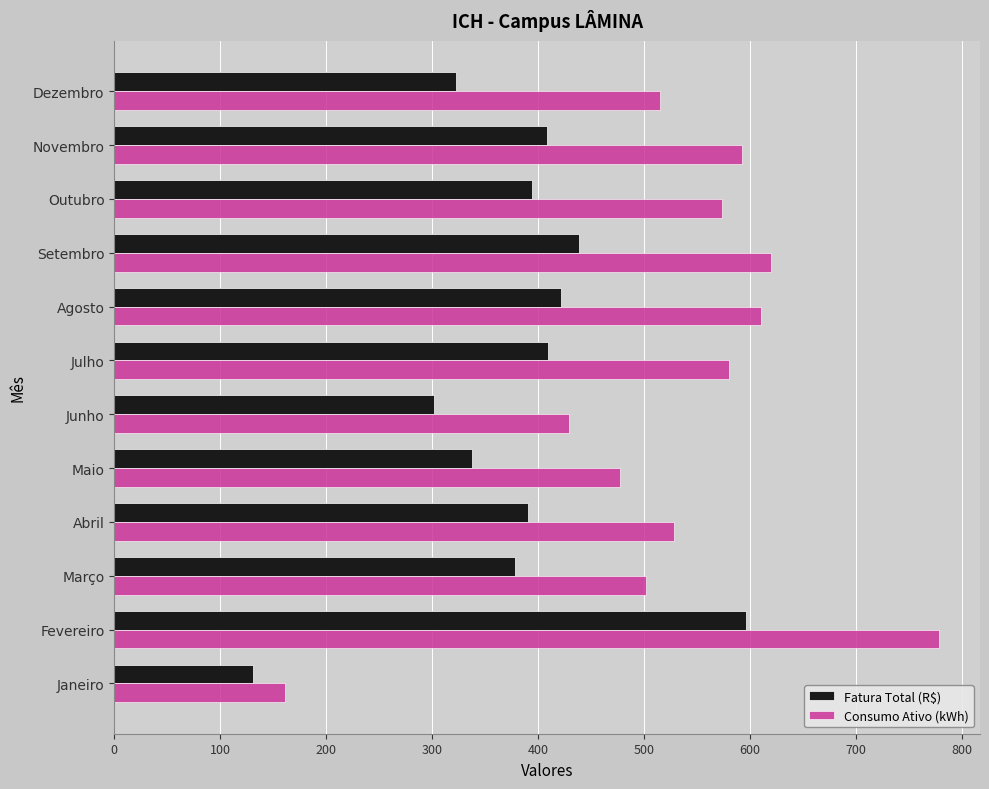

Which series has the largest range (max minus min)?

Consumo Ativo (kWh)